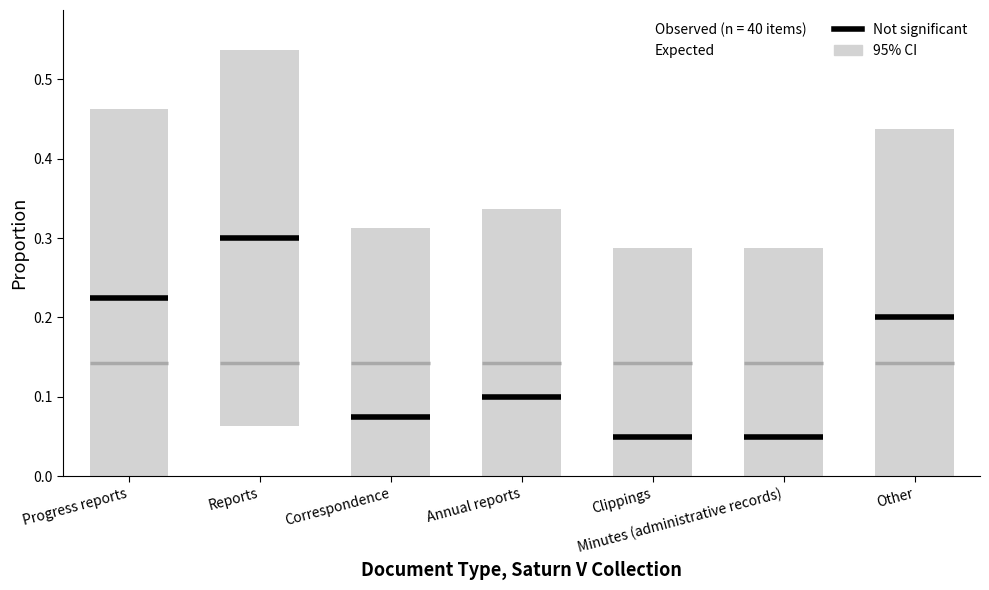

Which series has the largest total across all categories?

CI_high